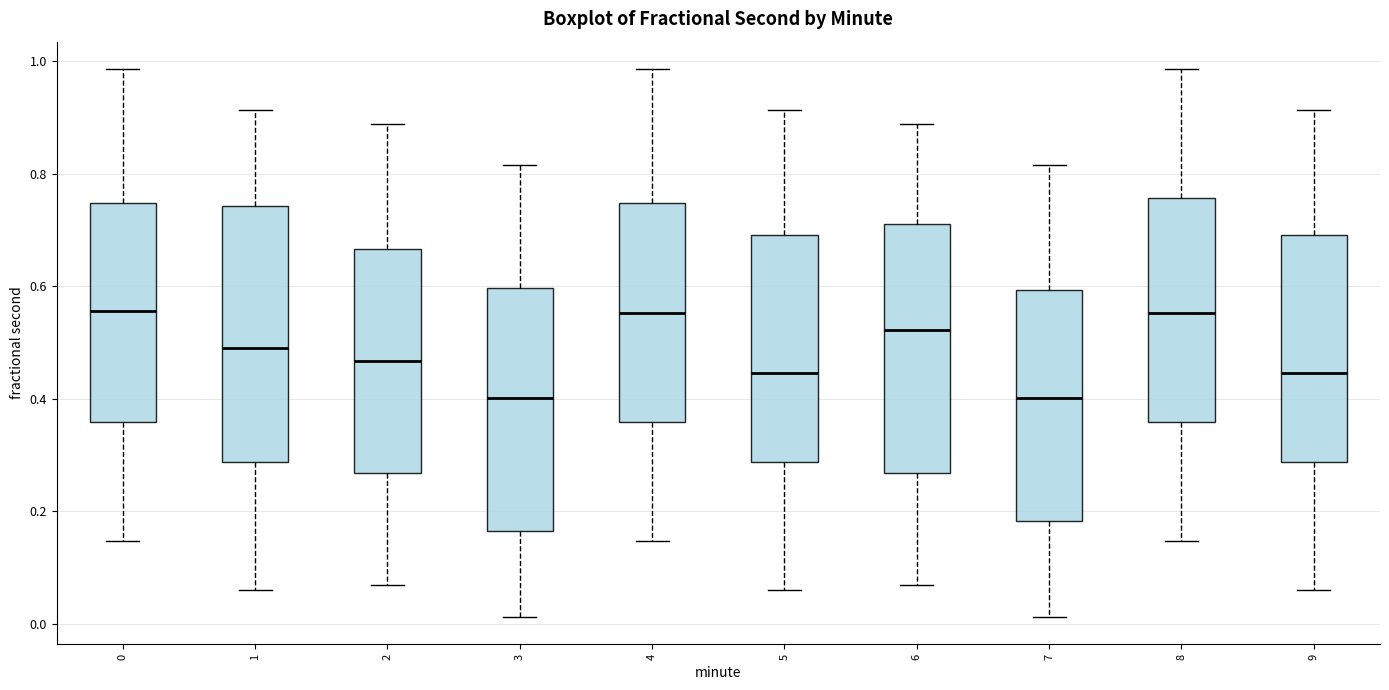

Where is the lower edge of the box at x = 6 on the y-axis? The values are not printed on the chart, so give them approximately, as read against the axis.

0.26